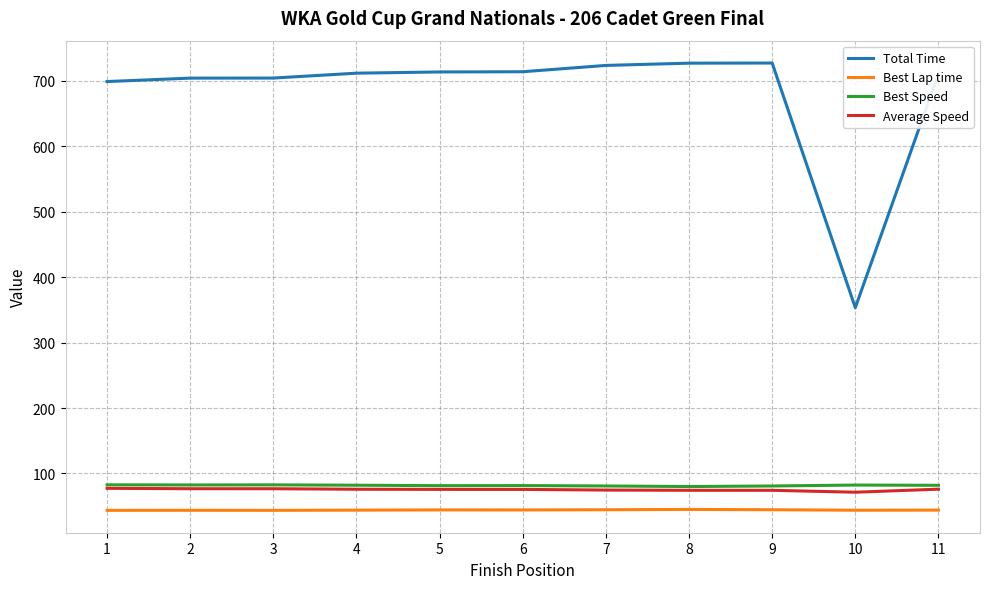

Is the value of Best Speed at 6 greater than the value of Best Lap time at 1?

Yes